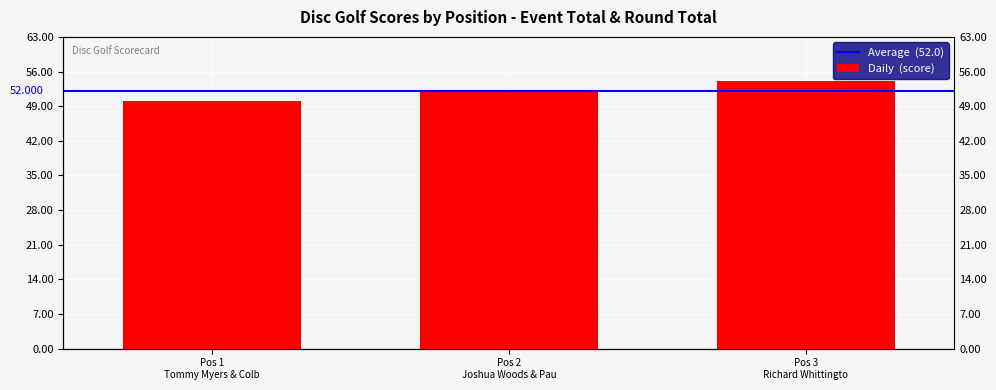

How many data points are above 52?

1